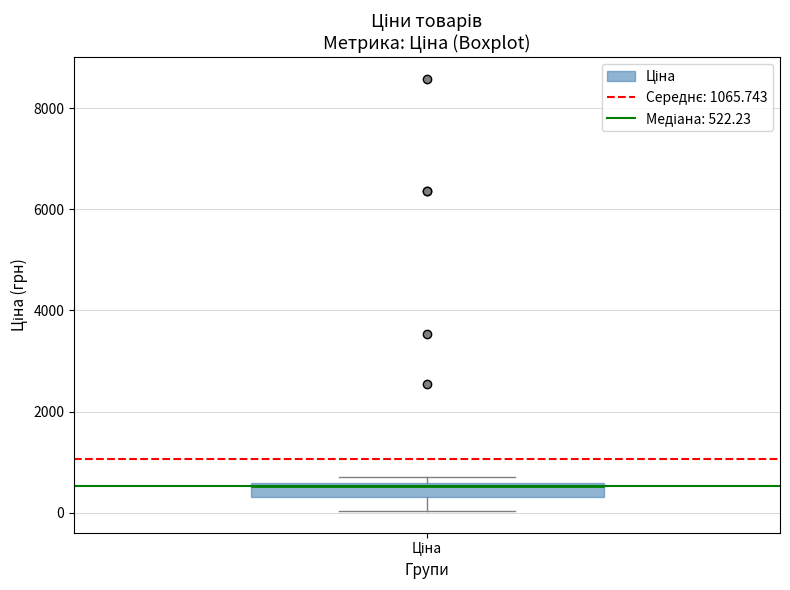

Where does the lower whisker of the box for Ціна end on the y-axis? The values are not printed on the chart, so give them approximately, as read against the axis.

0